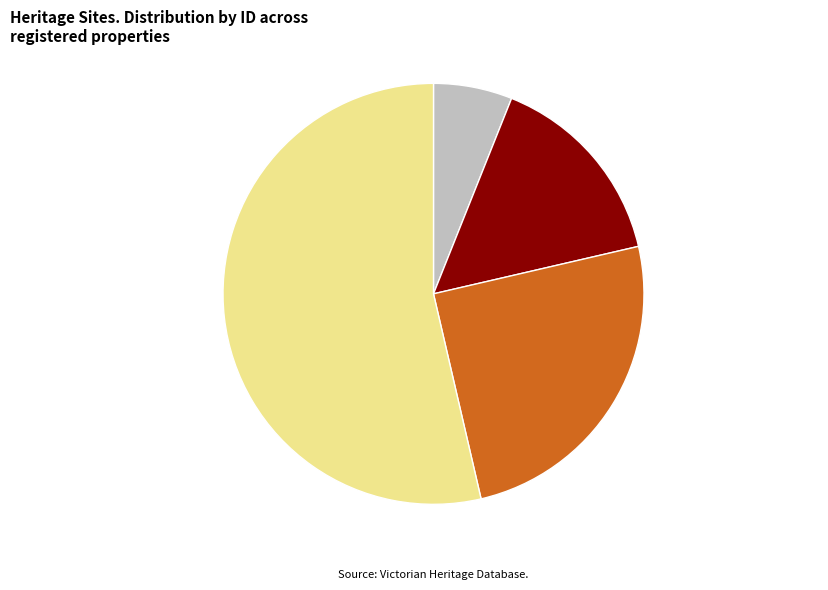

Approximately how many times larger is the value at SHACKELLS BOND STORE compared to QUEENS WAREHOUSE?

0.1